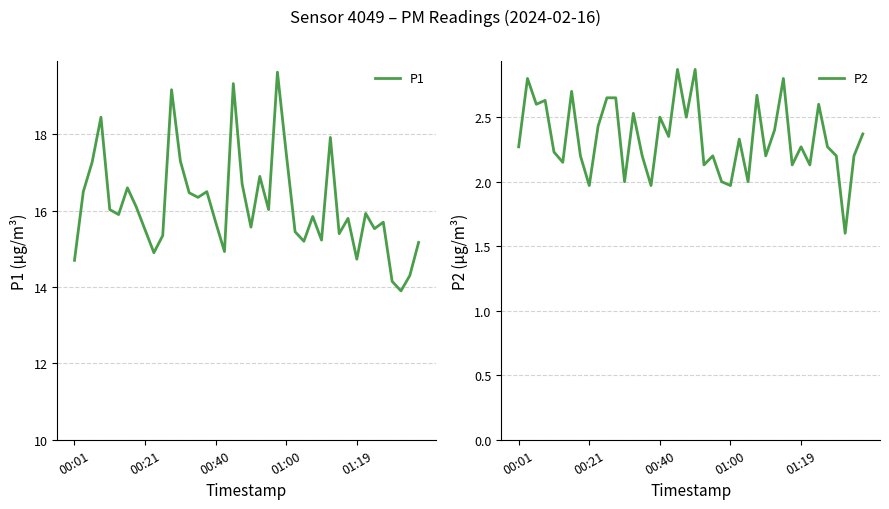

The value of P2 at 00:21 is 3.5. True or false?

False